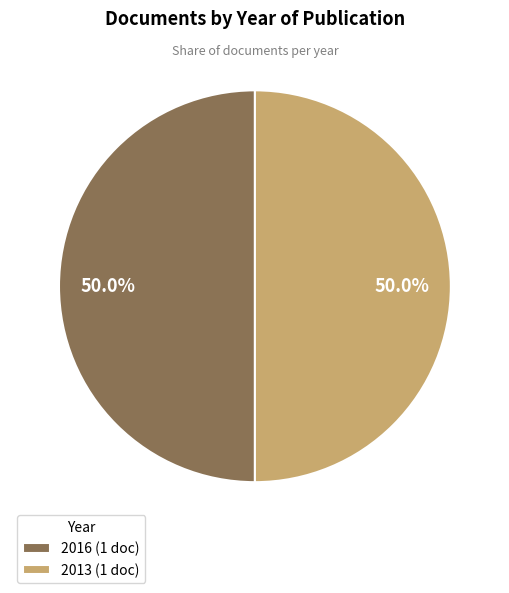

Combined, what portion of the pie is 2013 (1 doc) and 2016 (1 doc)?

100.0%